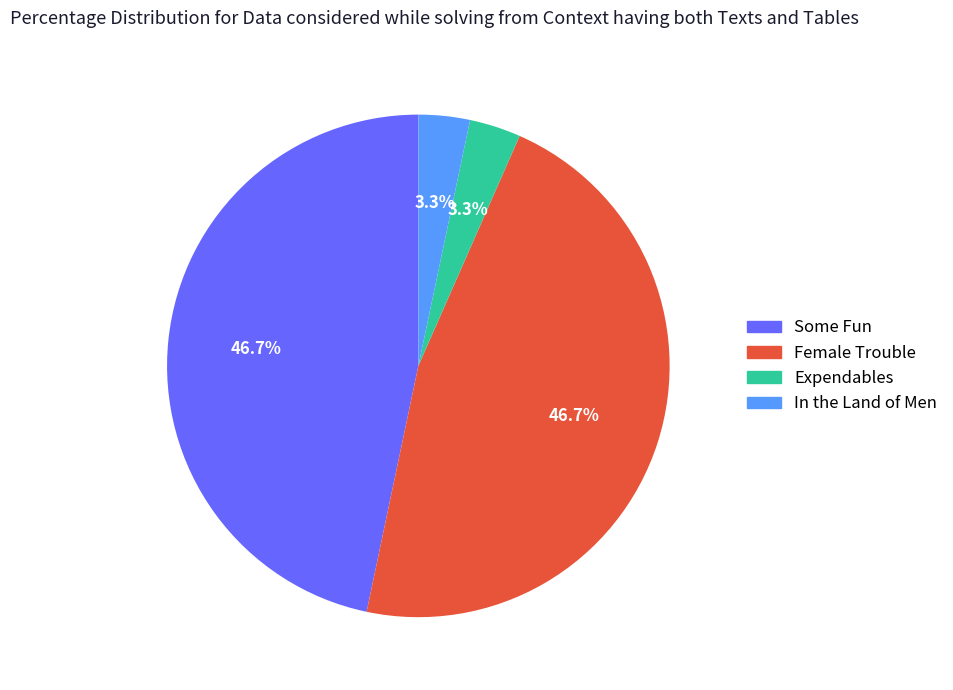

To the nearest percent, what is the average slice percentage?

25%